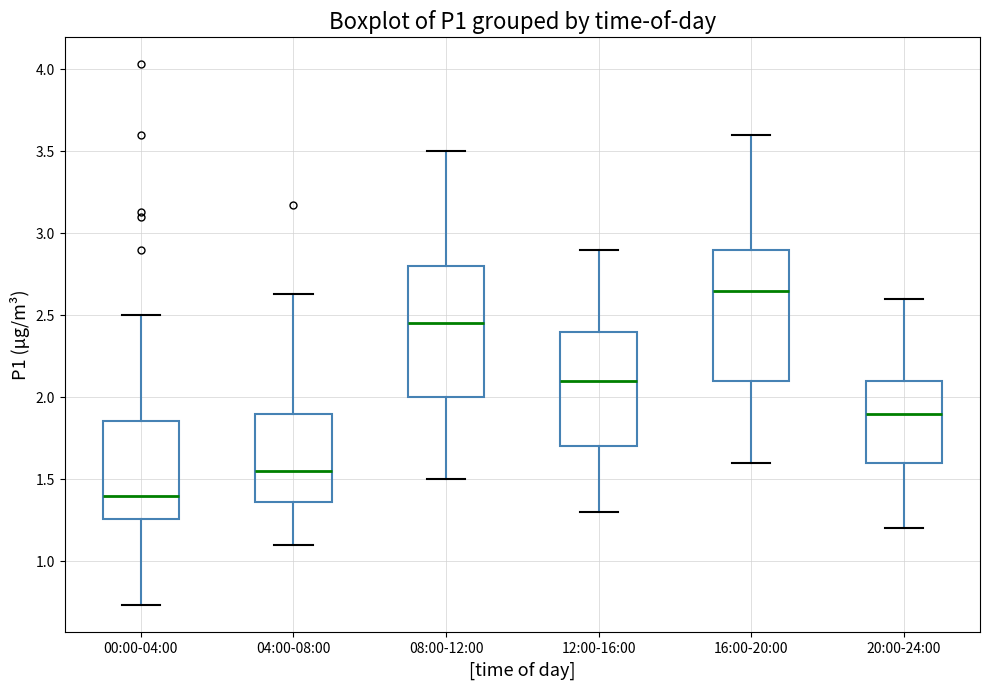

Where does the upper whisker of the box for 08:00-12:00 end on the y-axis? The values are not printed on the chart, so give them approximately, as read against the axis.

3.50